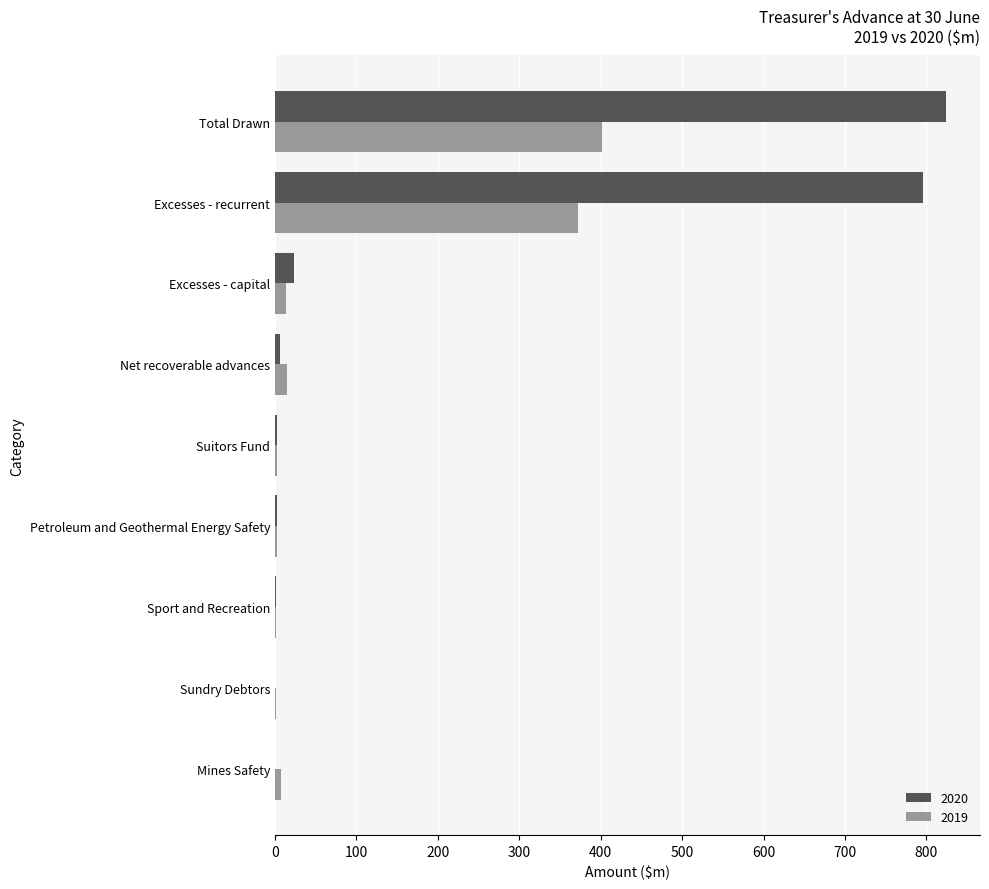

What is the sum of all 2019 values?

818.2